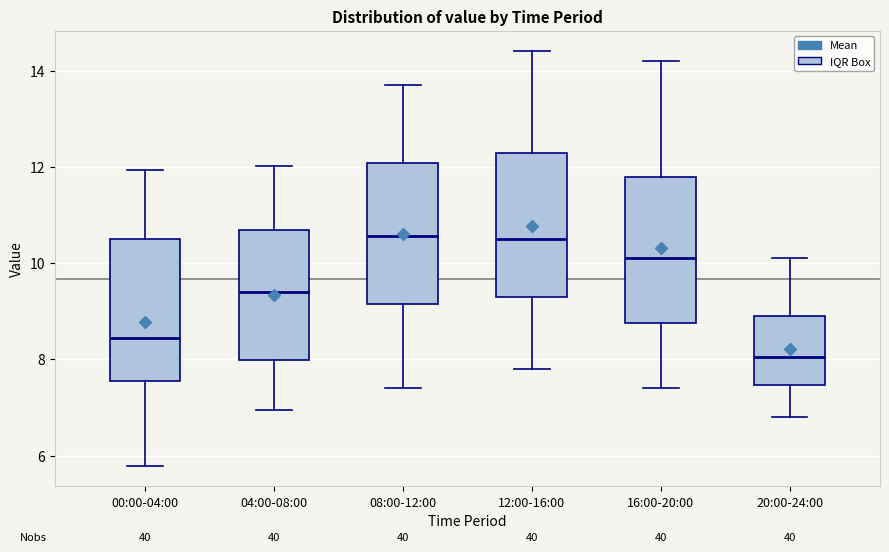

Reading left to right, read every box against the y-axis: the position of its median line, the range the box covers, and the ends of its whiskers. The values are not printed on the chart, so give them approximately, as read against the axis.

00:00-04:00: median 8.4, box 7.6 to 10.6, whiskers 5.8 to 12.0
04:00-08:00: median 9.4, box 8.0 to 10.6, whiskers 7.0 to 12.0
08:00-12:00: median 10.6, box 9.2 to 12.0, whiskers 7.4 to 13.8
12:00-16:00: median 10.6, box 9.4 to 12.4, whiskers 7.8 to 14.4
16:00-20:00: median 10.2, box 8.8 to 11.8, whiskers 7.4 to 14.2
20:00-24:00: median 8.0, box 7.4 to 9.0, whiskers 6.8 to 10.2